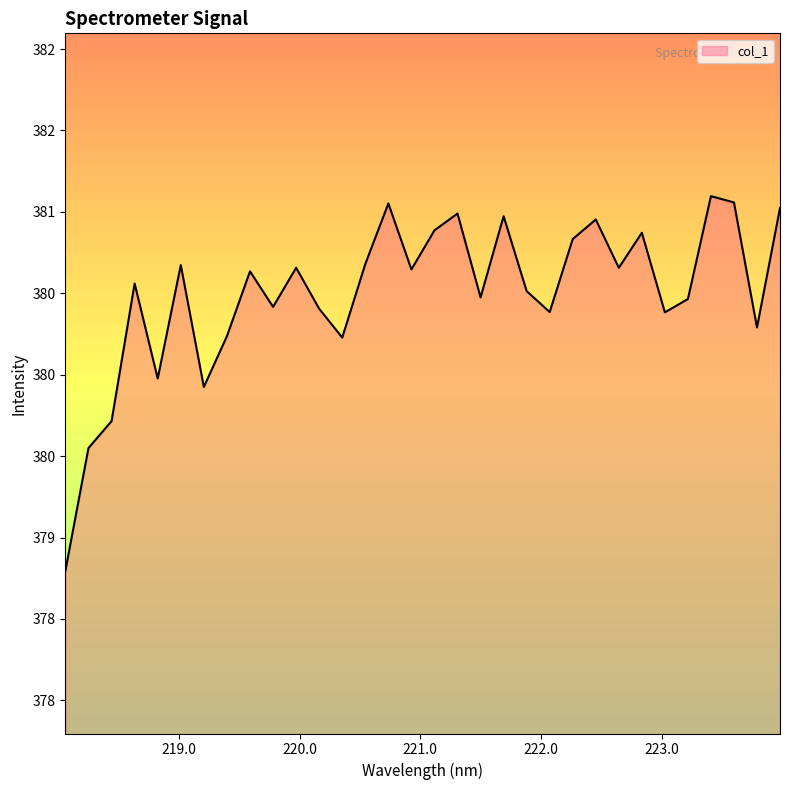

Does the chart display data point markers on the line(s)?

No